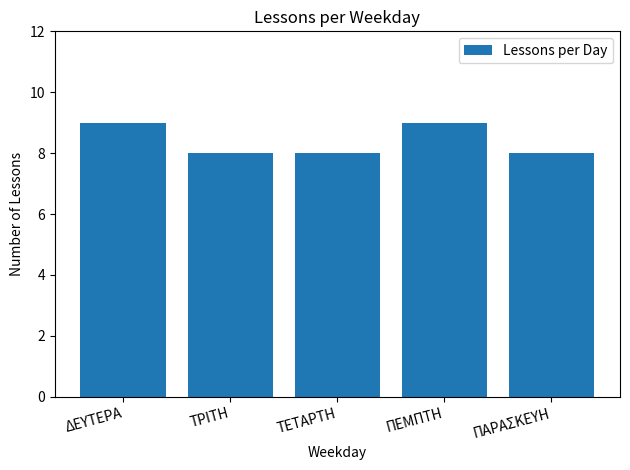

What position from the right is ΤΡΙΤΗ?

4